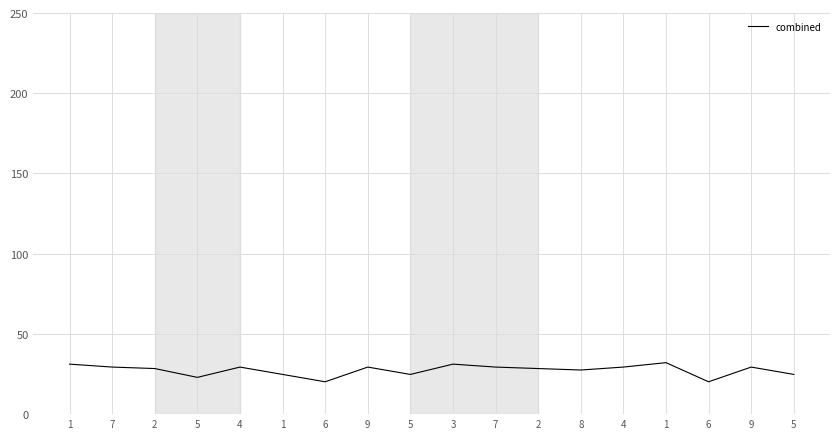

How many interior local valleys (lower than both neighbors) does the data have?

5